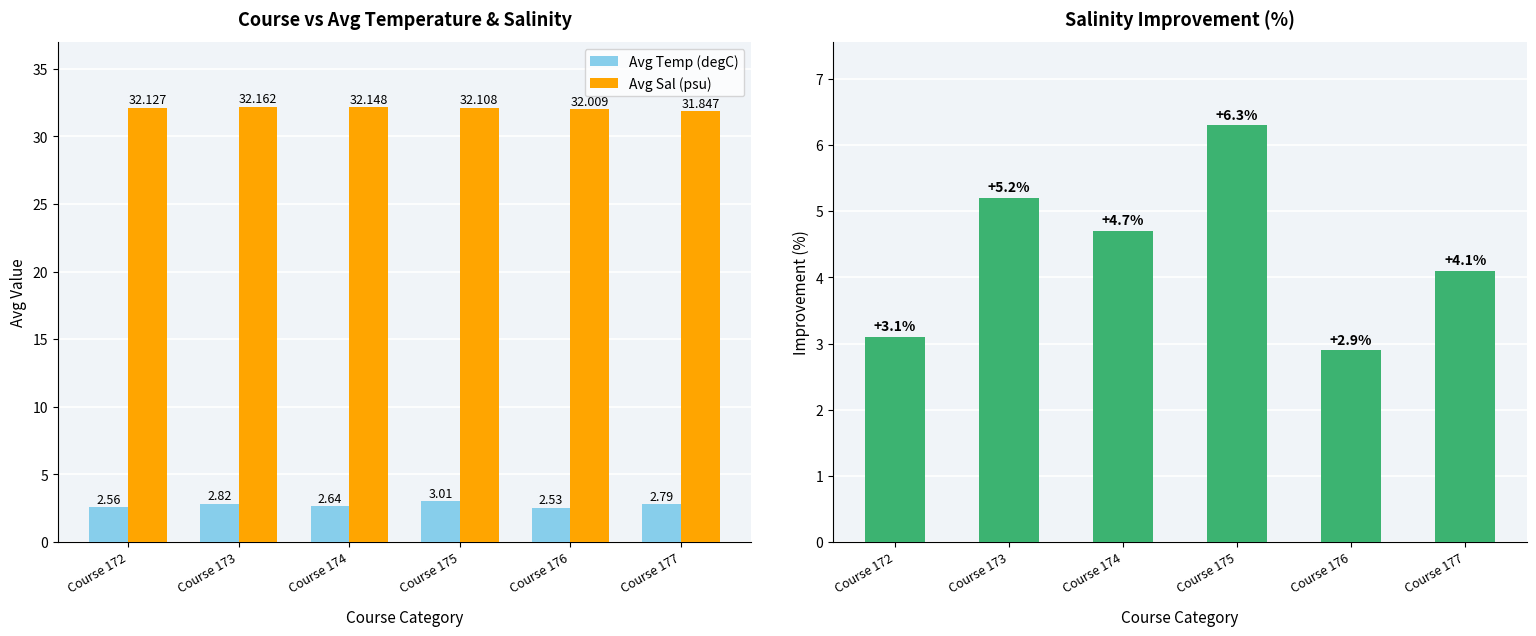

Reading left to right, what are all the values shown in this chart?

Avg Temp (degC): Course 172=2.6	Course 173=2.8	Course 174=2.6	Course 175=3.0	Course 176=2.5	Course 177=2.8
Avg Sal (psu): Course 172=32.1	Course 173=32.2	Course 174=32.1	Course 175=32.1	Course 176=32.0	Course 177=31.8
Salinity Improvement (%): Course 172=3.1	Course 173=5.2	Course 174=4.7	Course 175=6.3	Course 176=2.9	Course 177=4.1